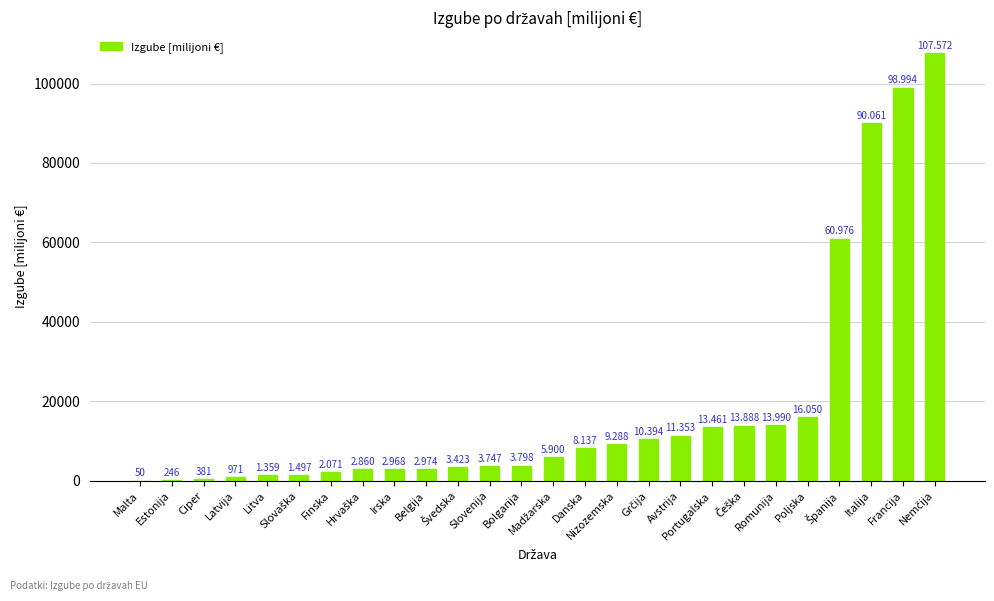

Are the bars horizontal?

No